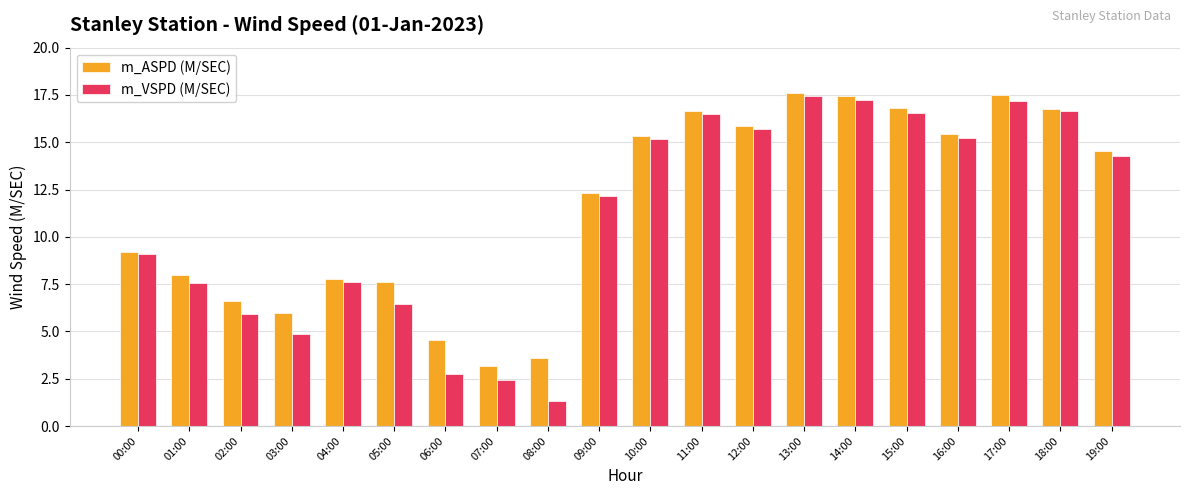

The value of m_VSPD (M/SEC) at 18:00 is 16.6. True or false?

True